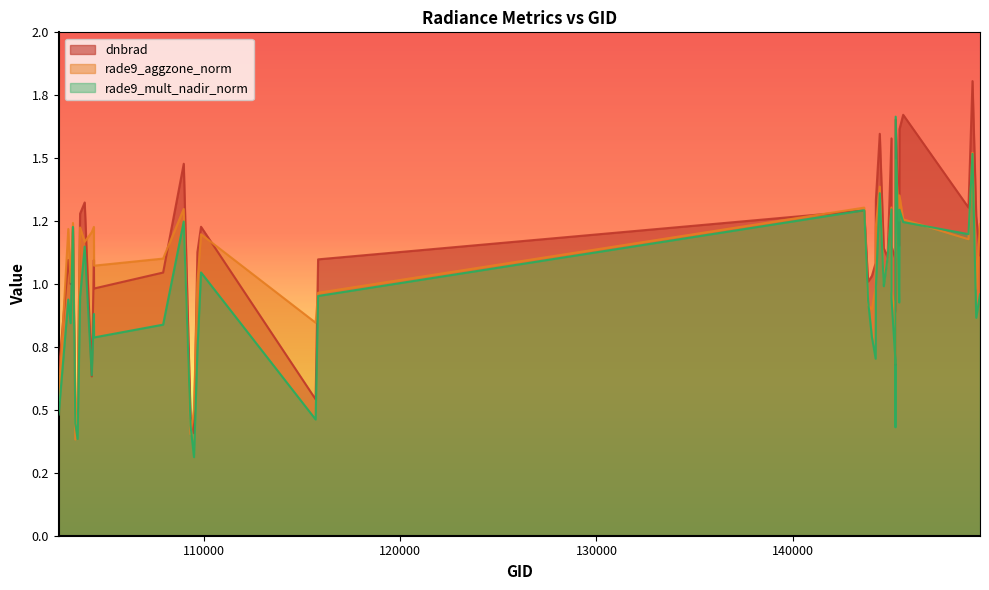

What is the greatest value displayed?

1.8